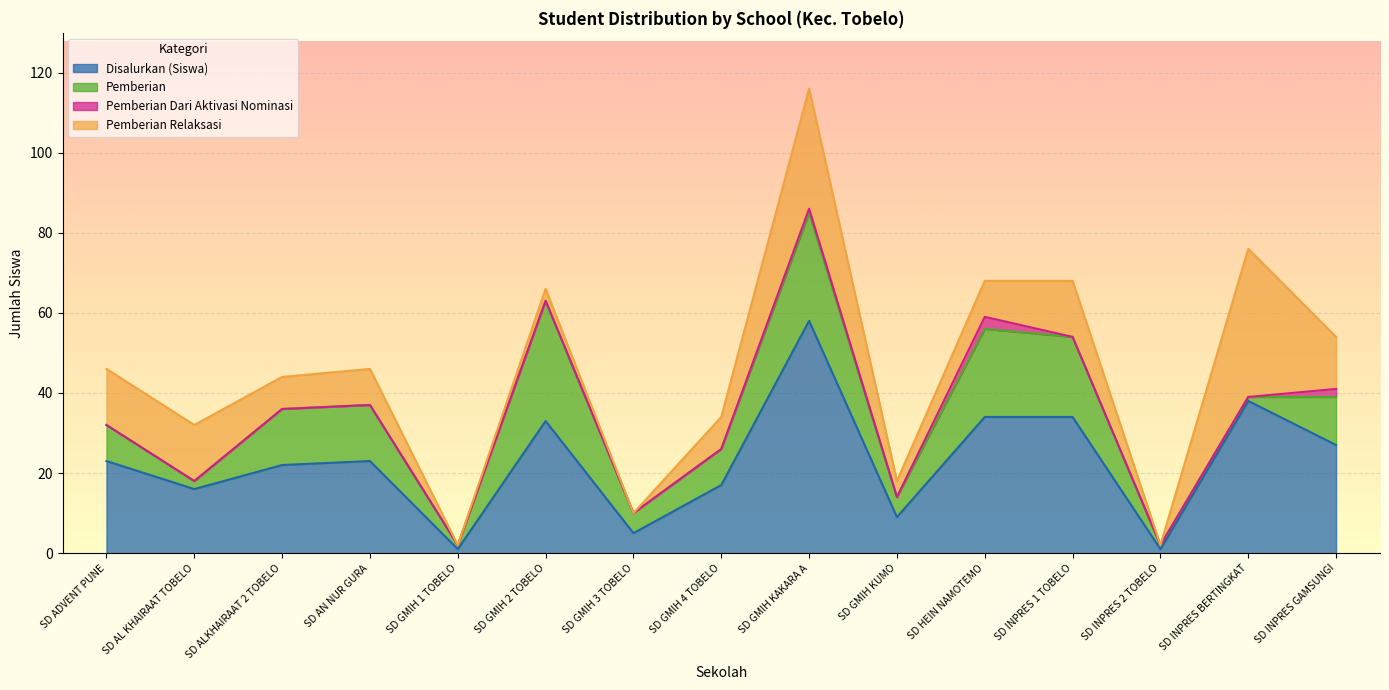

At which category is the sum across all series the highest?

SD GMIH KAKARA A